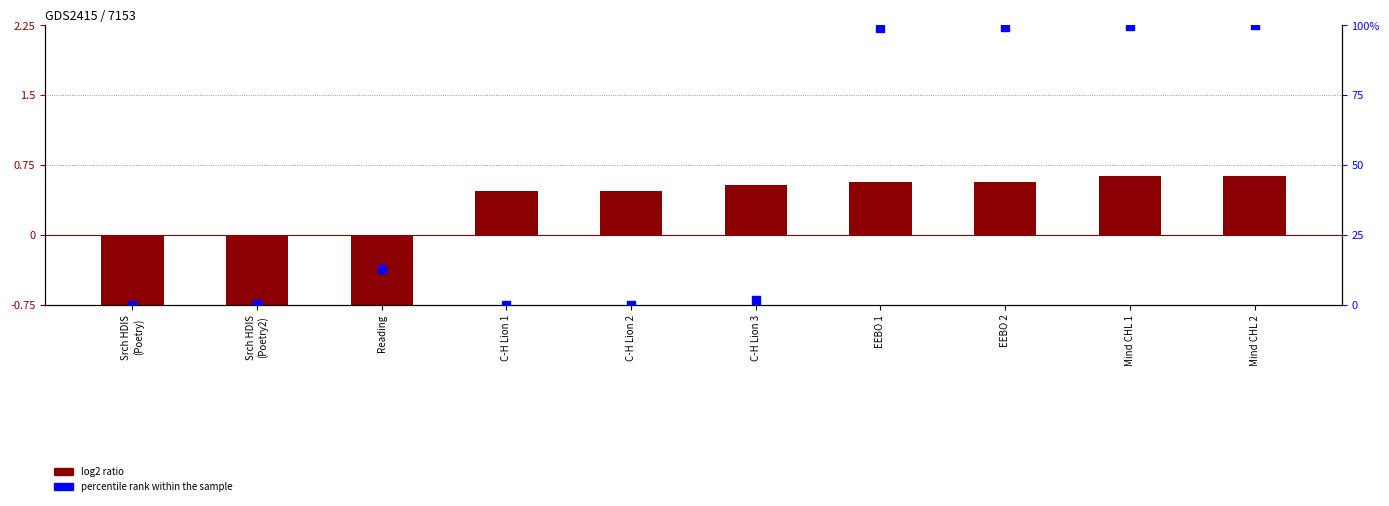

Which series contains the lowest Y value?

log2 ratio